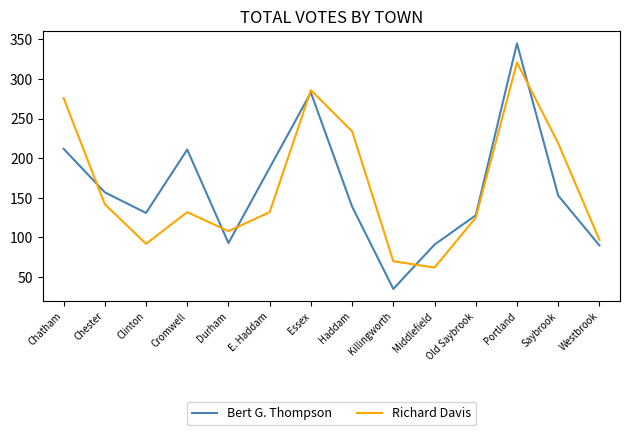

At which category is the sum across all series the highest?

Portland